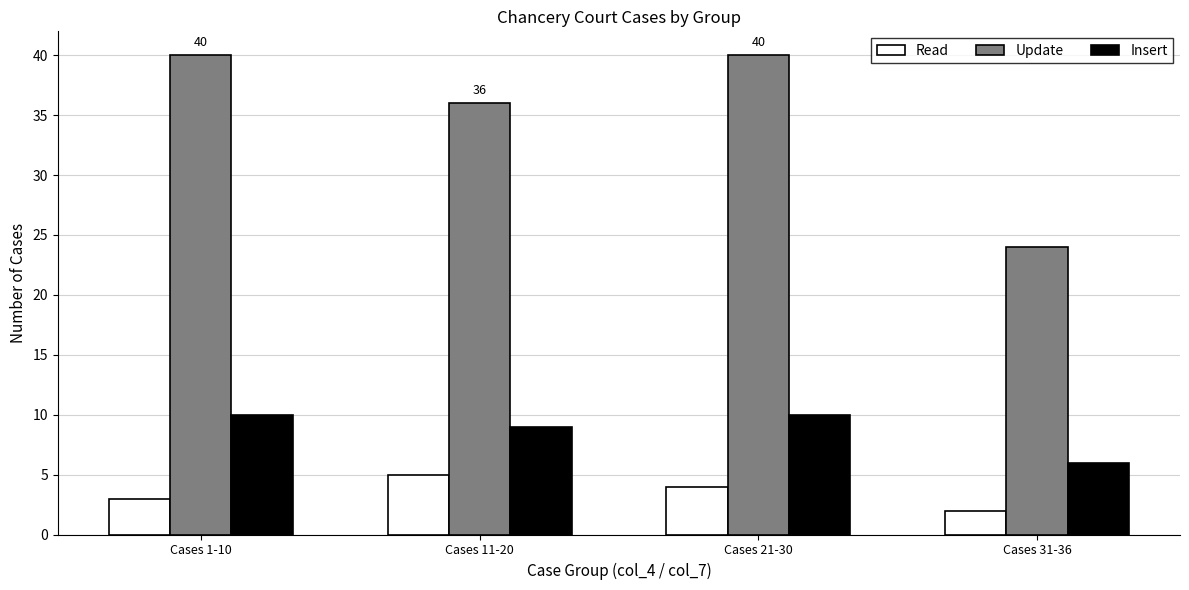

Which series changed the most between Cases 11-20 and Cases 21-30?

Update